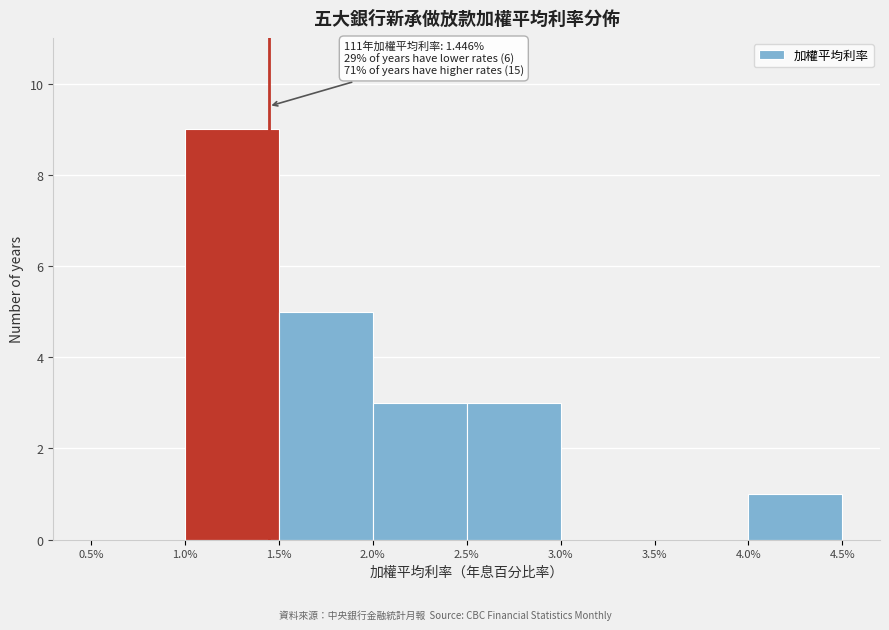

Which range on the x-axis has the tallest bar?

1.0% to 1.5%